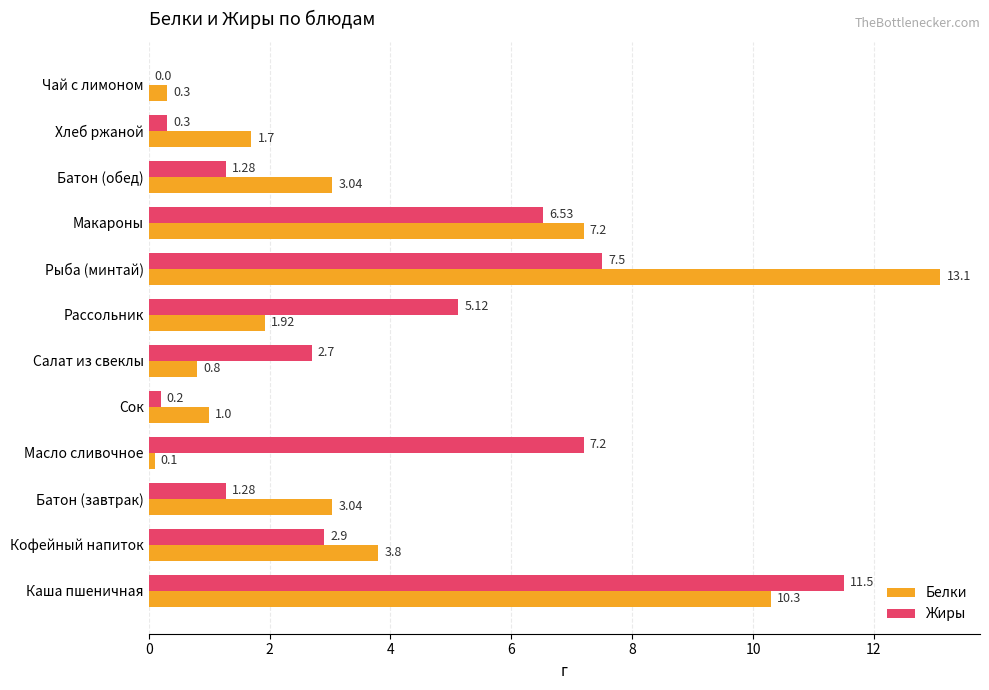

Between Масло сливочное and Рыба (минтай), which series saw the biggest shift?

Белки